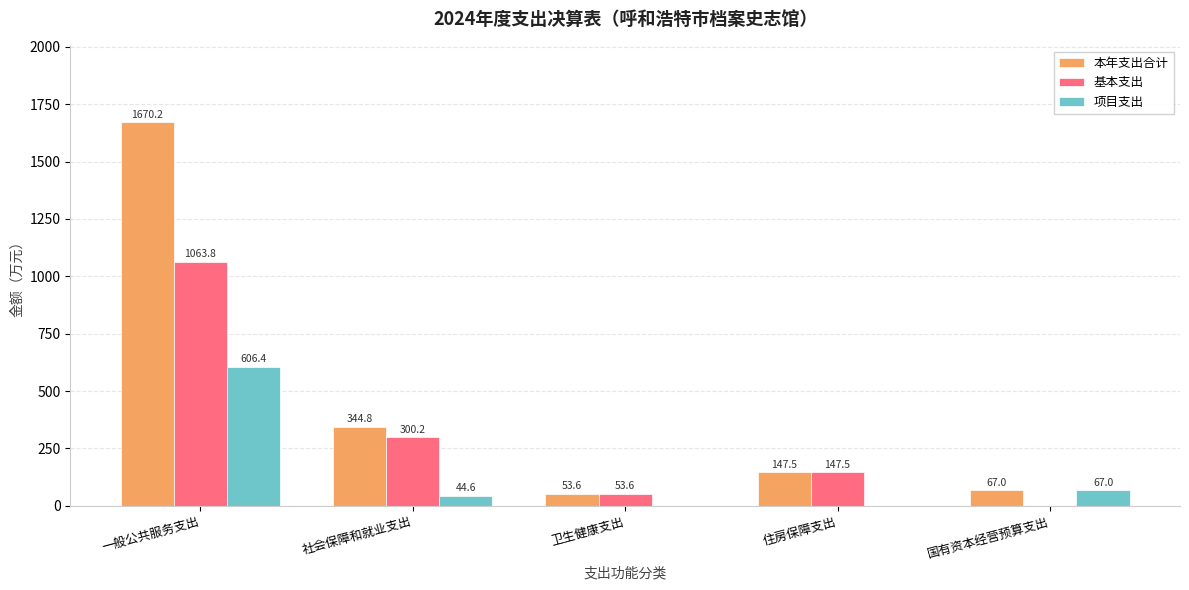

The value of 基本支出 at 社会保障和就业支出 is 491.5. True or false?

False